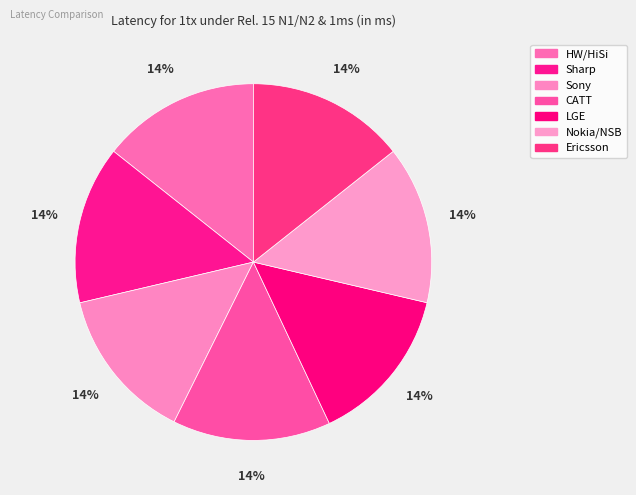

To the nearest percent, what is the average slice percentage?

14%